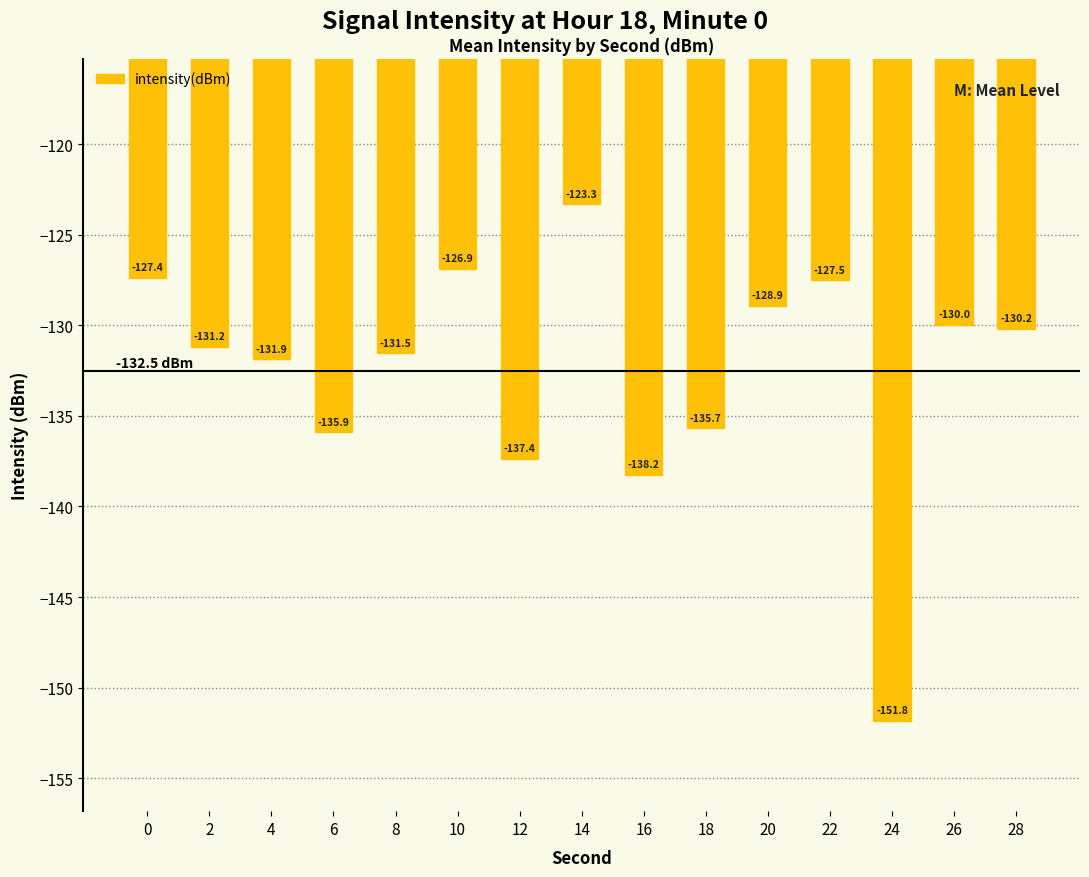

Which category has the highest value across all series?

14